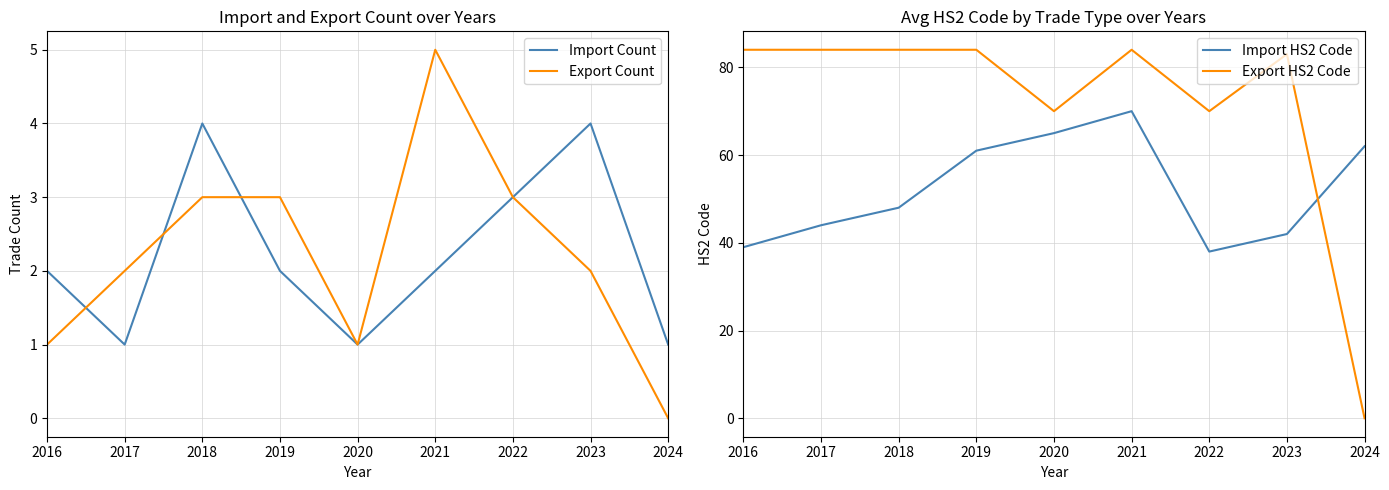

Rank the categories by Import Count value from highest to lowest.

2018, 2023, 2022, 2016, 2019, 2021, 2017, 2020, 2024